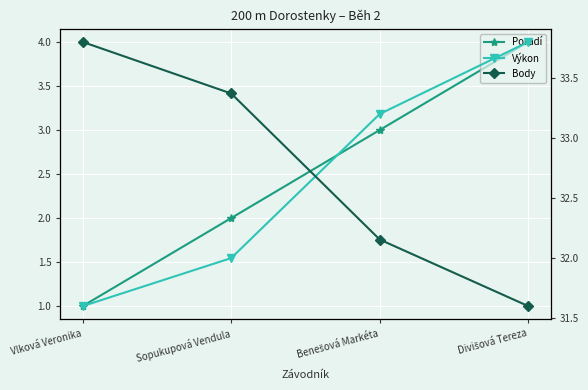

Where does the Výkon series first go above 33?

Benešová Markéta